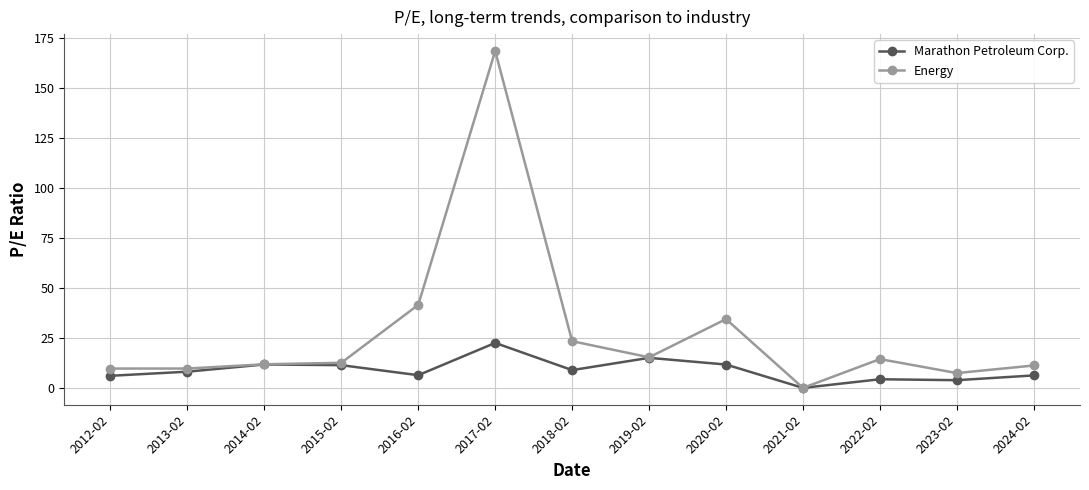

What is the total value across all series at 2019-02?

30.3